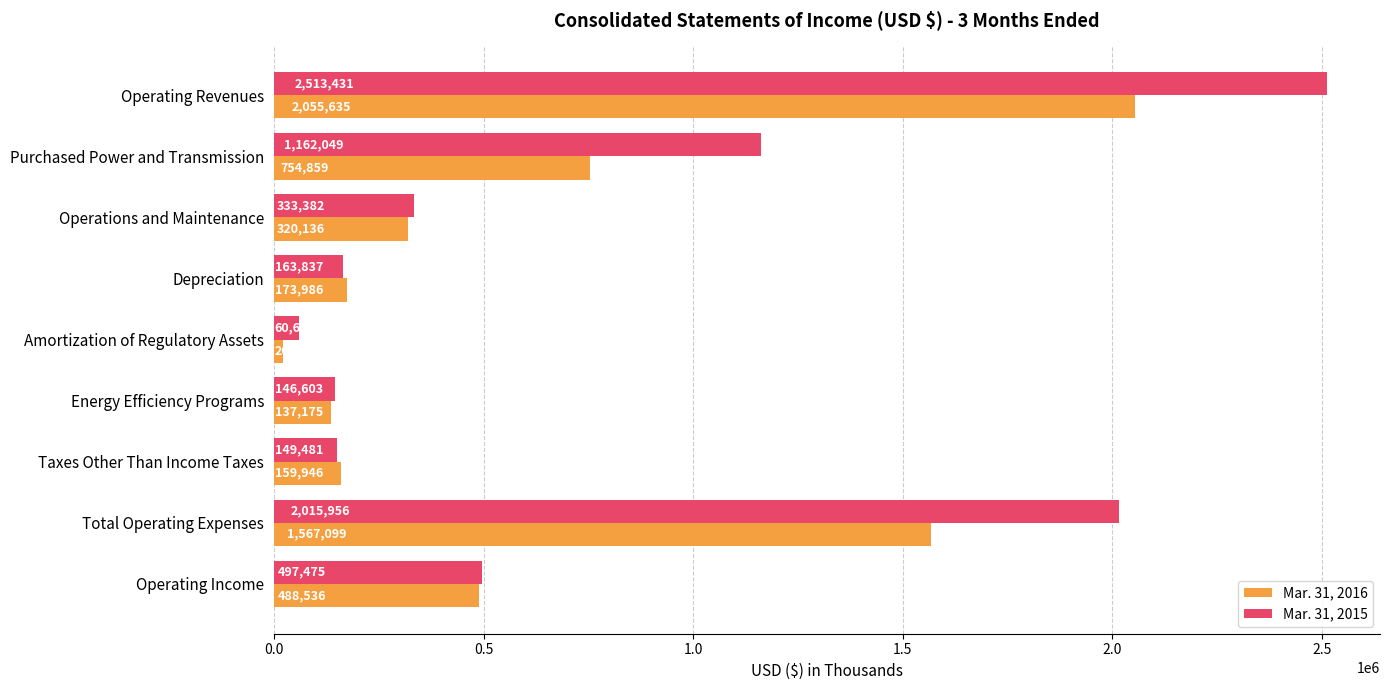

List the labels in order of Mar. 31, 2015 value, largest first.

Operating Revenues, Total Operating Expenses, Purchased Power and Transmission, Operating Income, Operations and Maintenance, Depreciation, Taxes Other Than Income Taxes, Energy Efficiency Programs, Amortization of Regulatory Assets